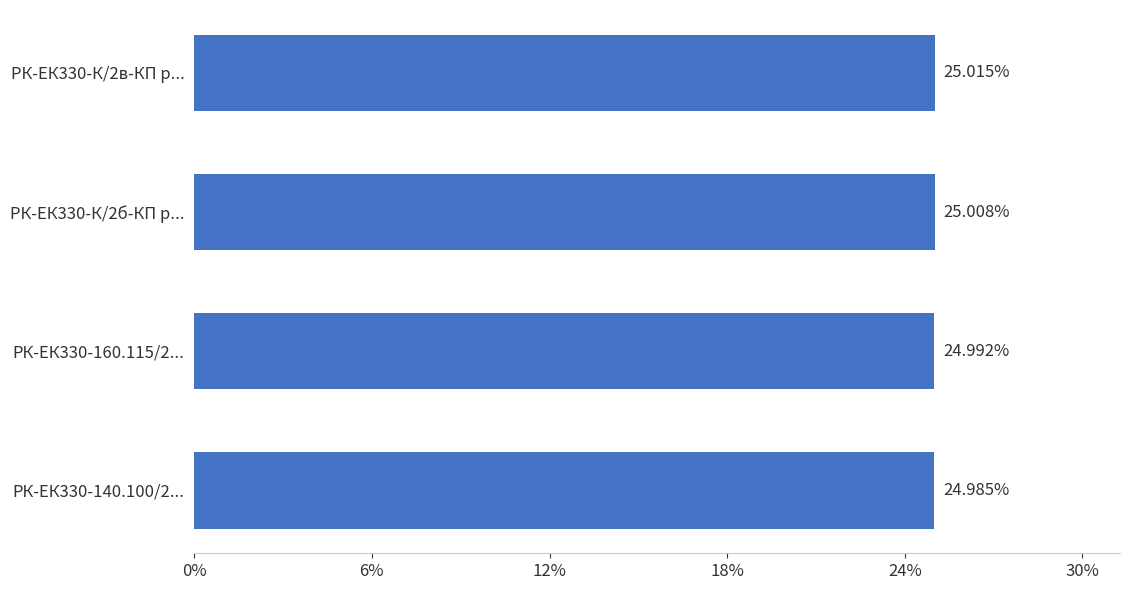

What is the sum of the values at РК-ЕК330-К/2в-КП р... and РК-ЕК330-140.100/2...?

50.0